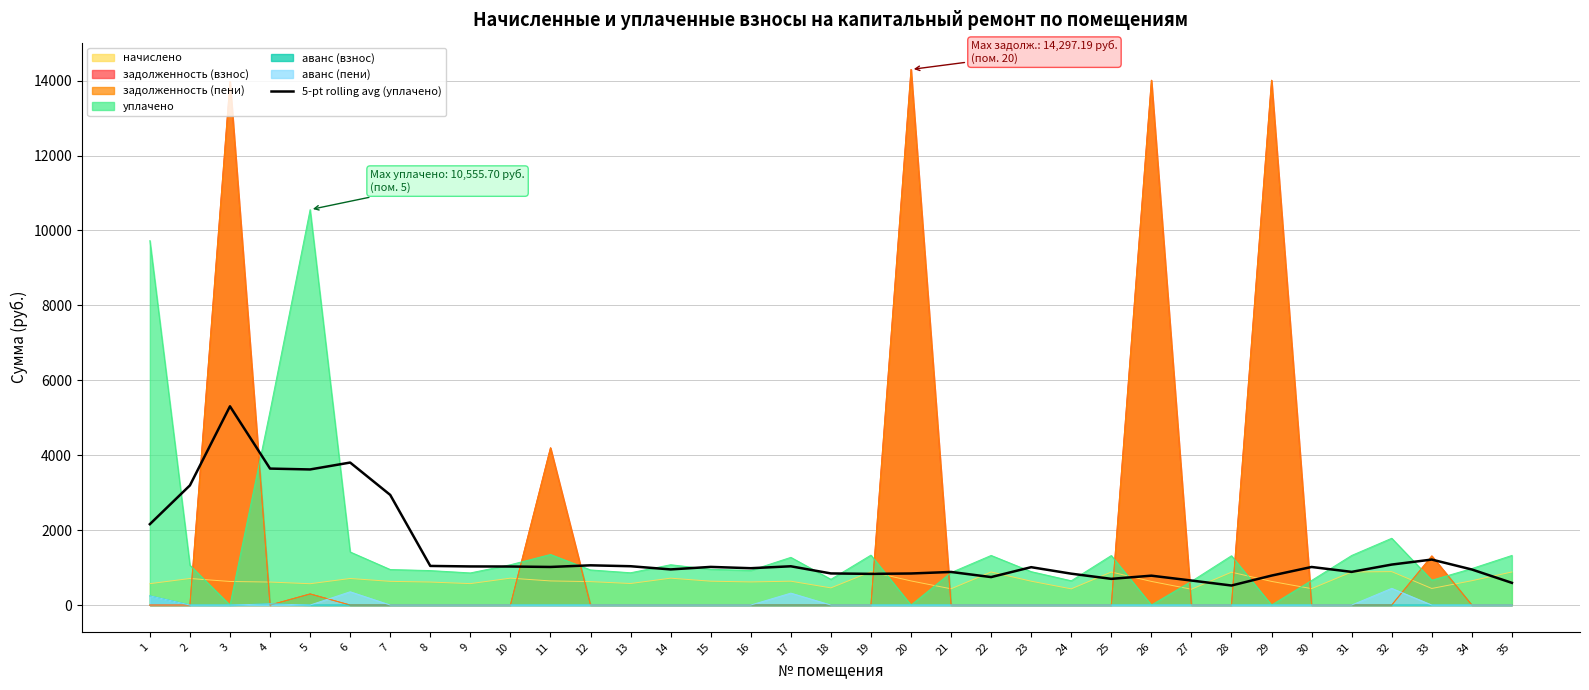

Does the chart have visible grid lines?

Yes